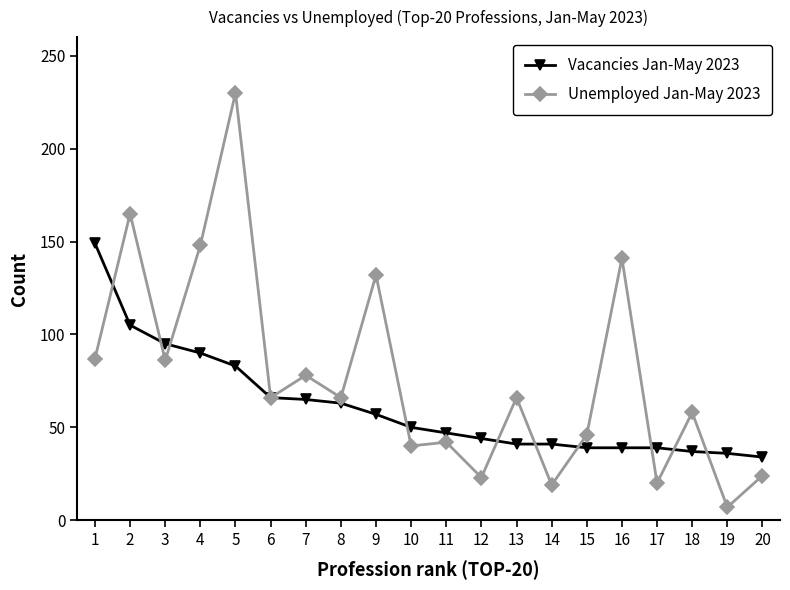

Which series has the largest total across all categories?

Unemployed Jan-May 2023